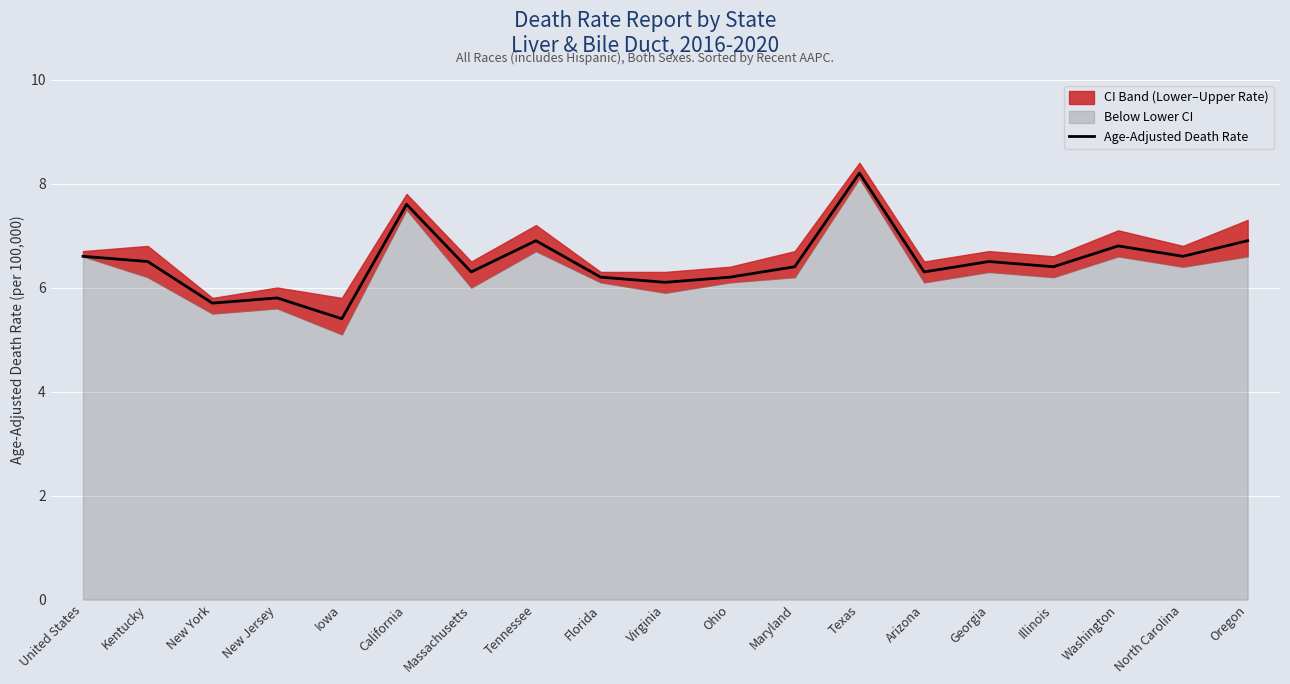

Does the chart display data point markers on the line(s)?

No